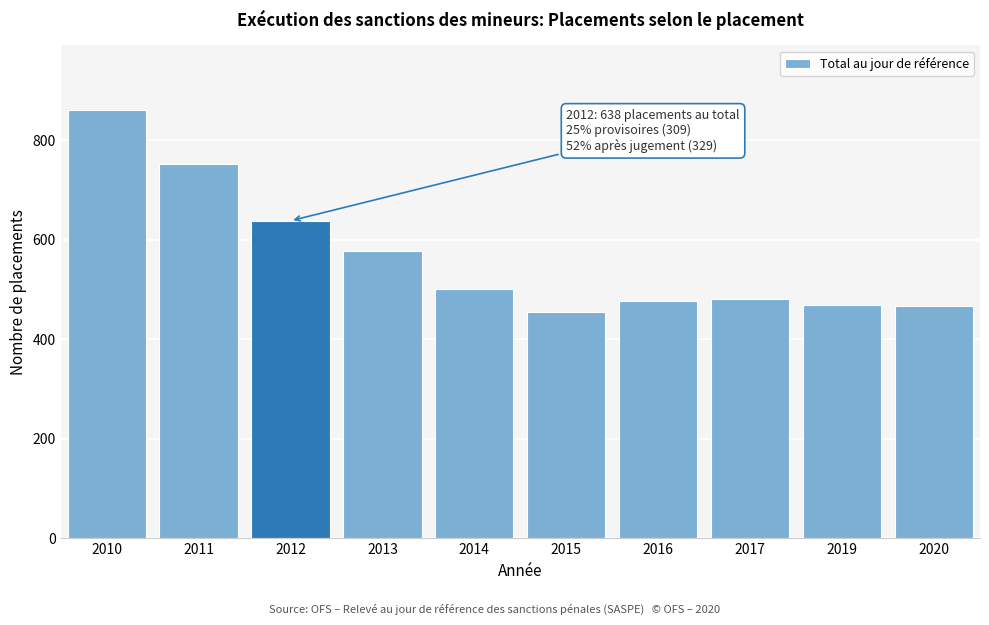

True or false: the data shows 187 at 2019.

False